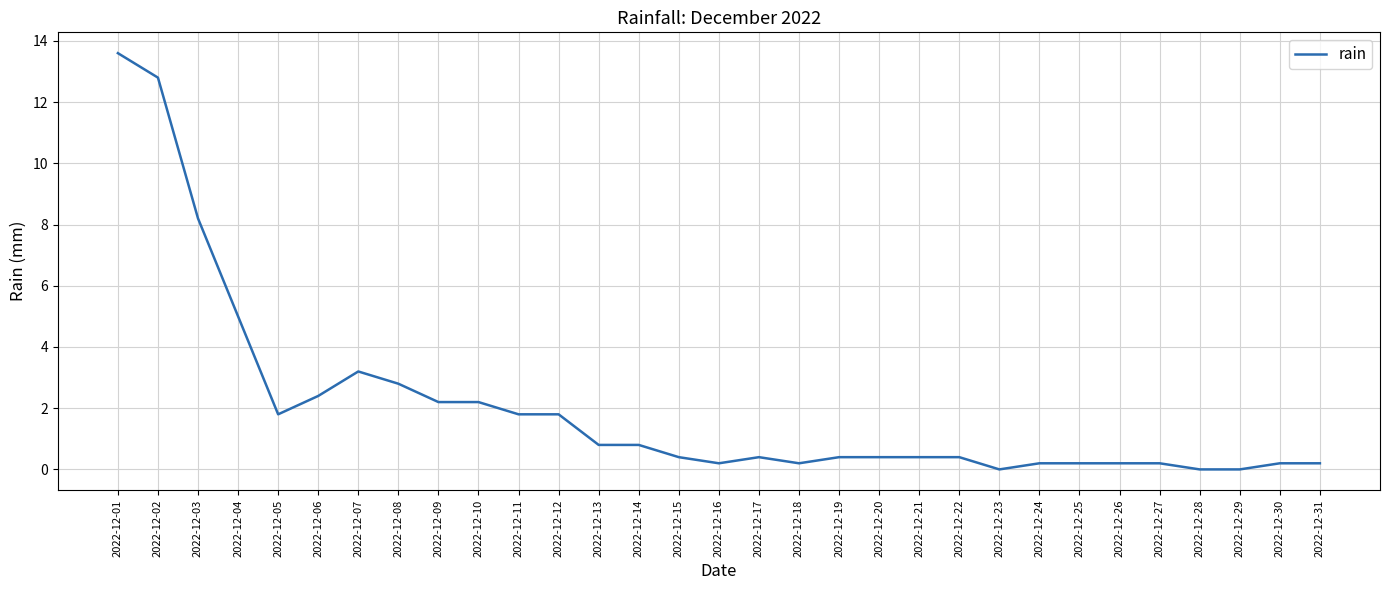

Where is the data nearest to the value 6?

2022-12-04